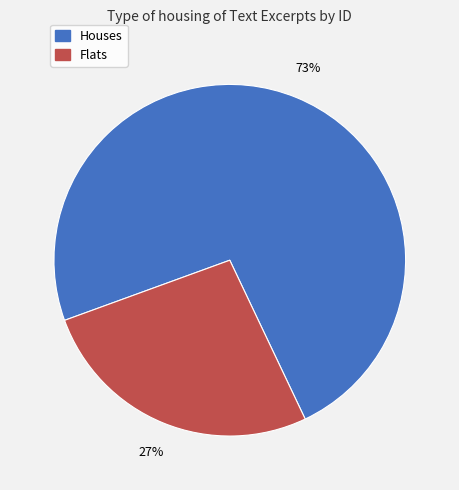

Does any single category account for the majority?

Yes